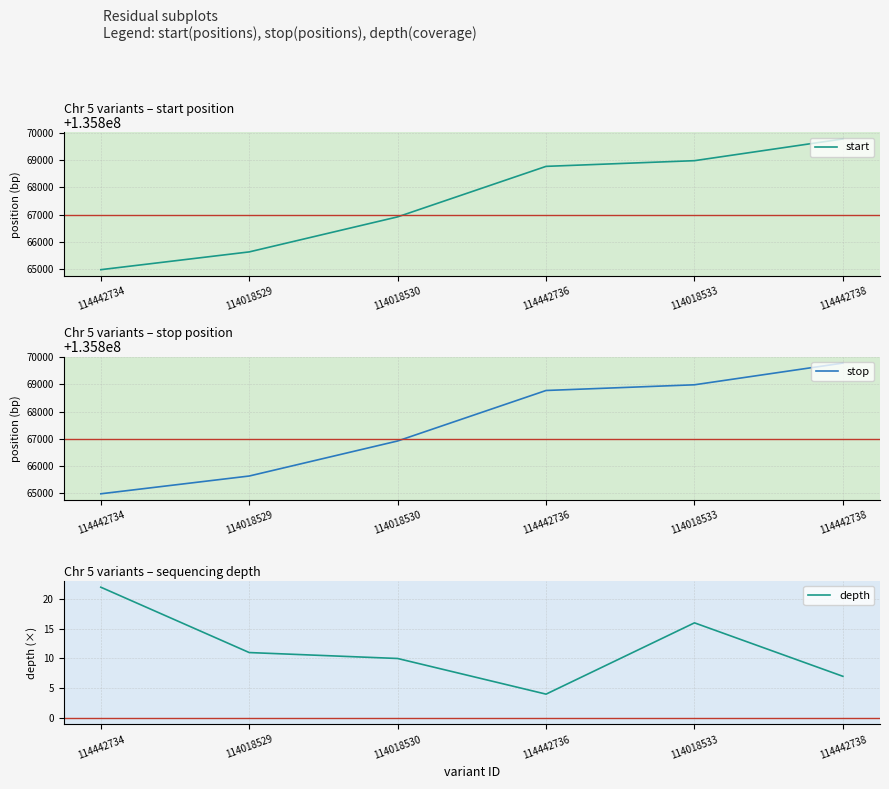

What is the minimum value for depth?

4